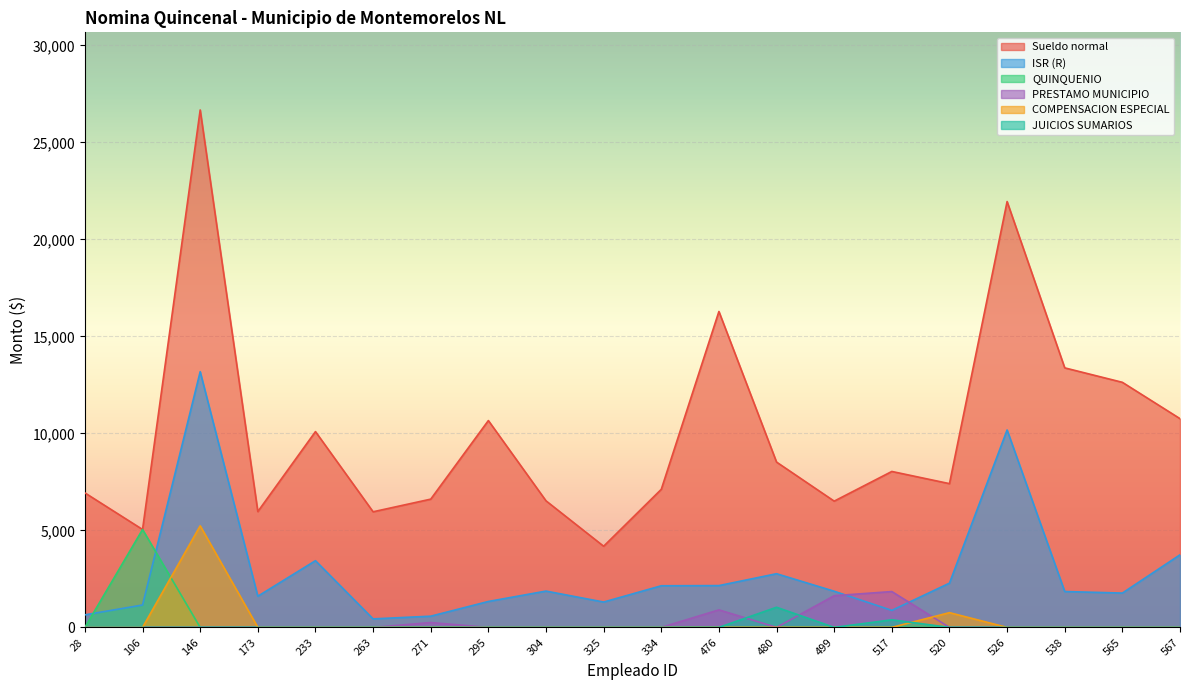

In QUINQUENIO, how many points are higher than both neighbors (excluding endpoints)?

1